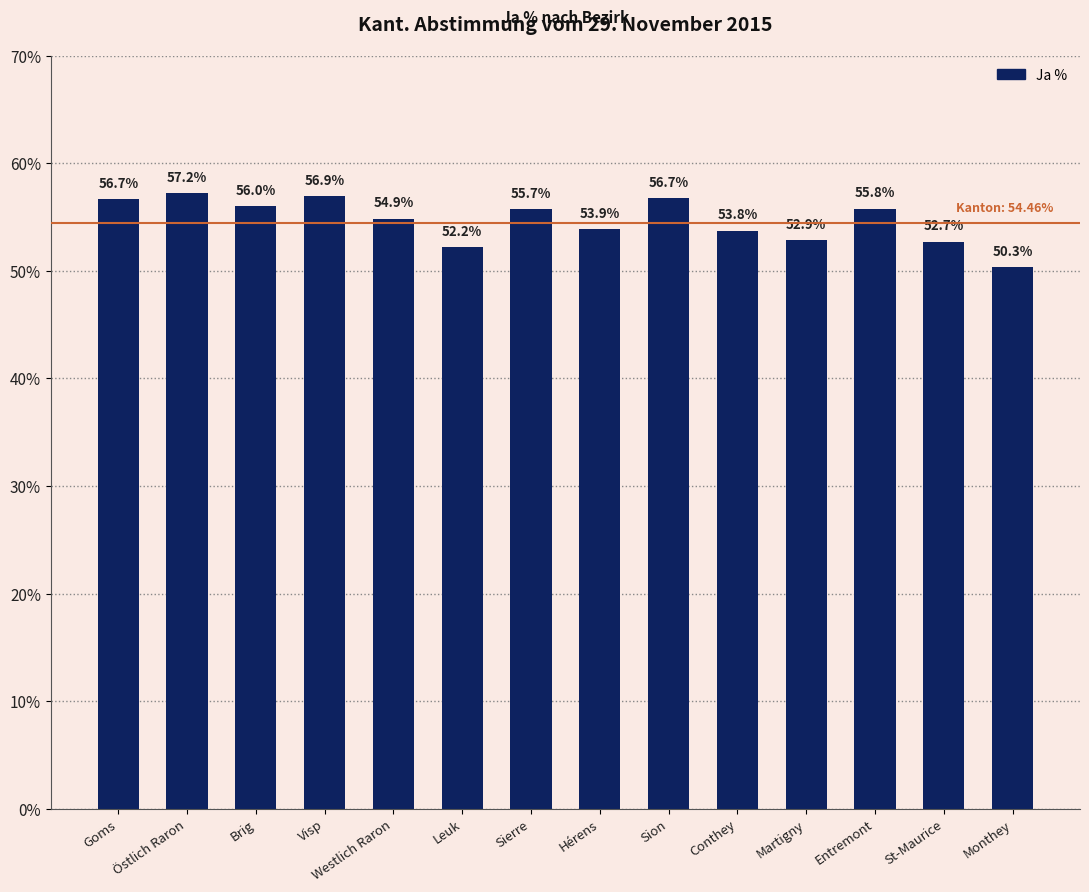

At which category does the chart reach its minimum across all series?

Monthey